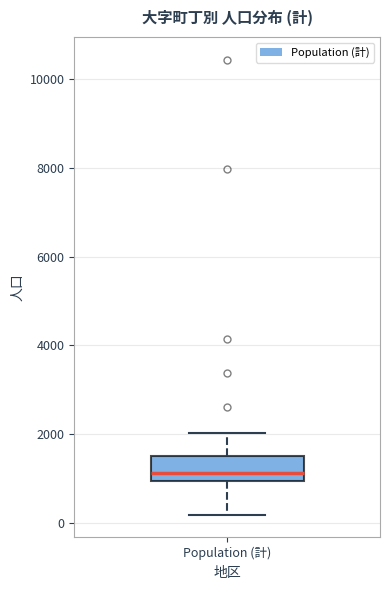

Read this box plot against the y-axis: the position of the median line, the range covered by the box, and the ends of both whiskers. The values are not printed on the chart, so give them approximately, as read against the axis.

median 1200, box 1000 to 1600, whiskers 200 to 2000